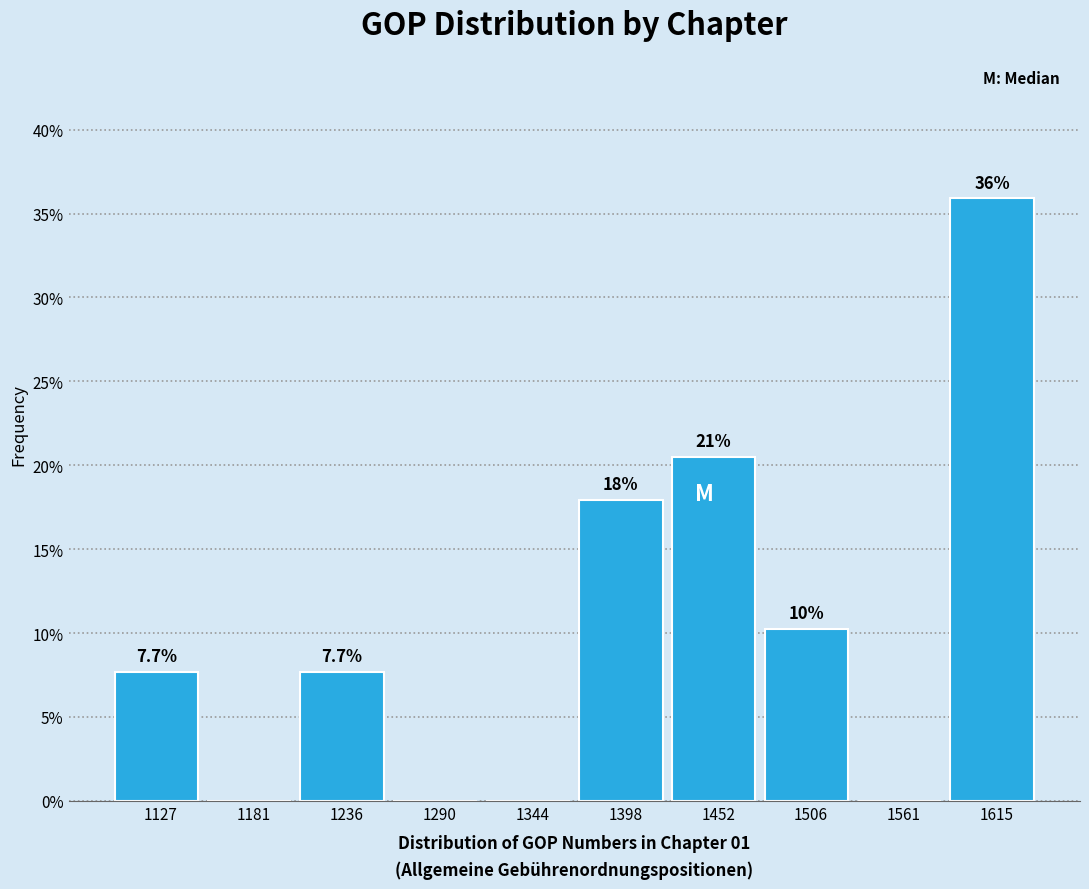

Over which range of the x-axis is the bar tallest?

1590 to 1640